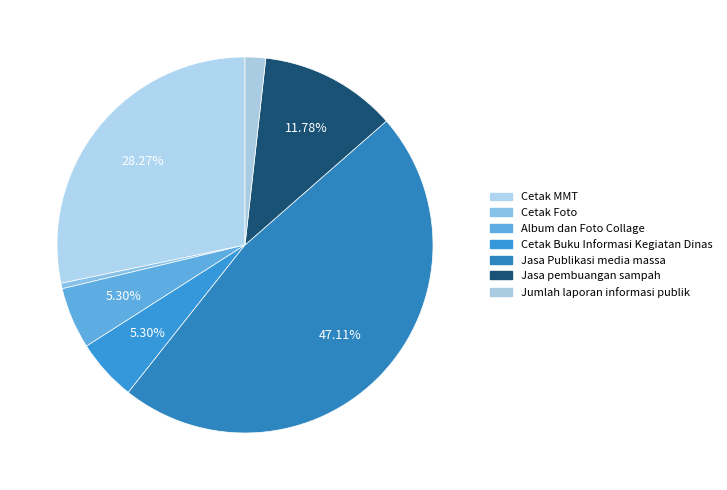

Count the number of slices in the pie.

7